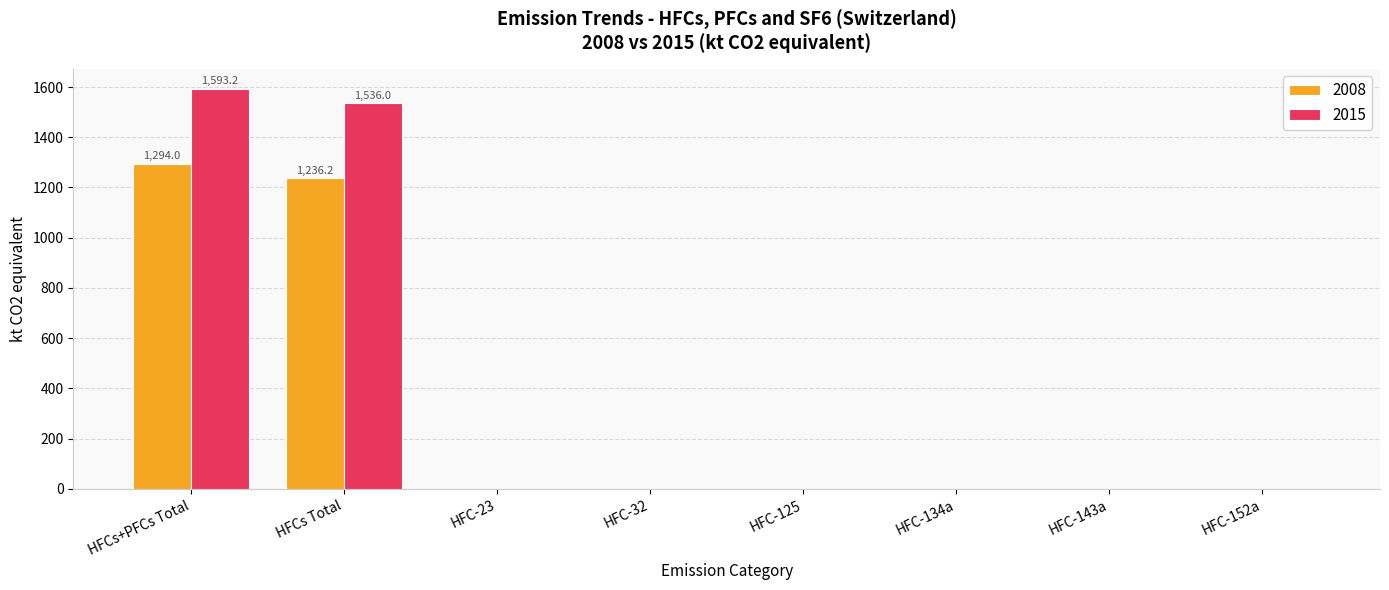

What are all the series names shown in the legend?

2008, 2015